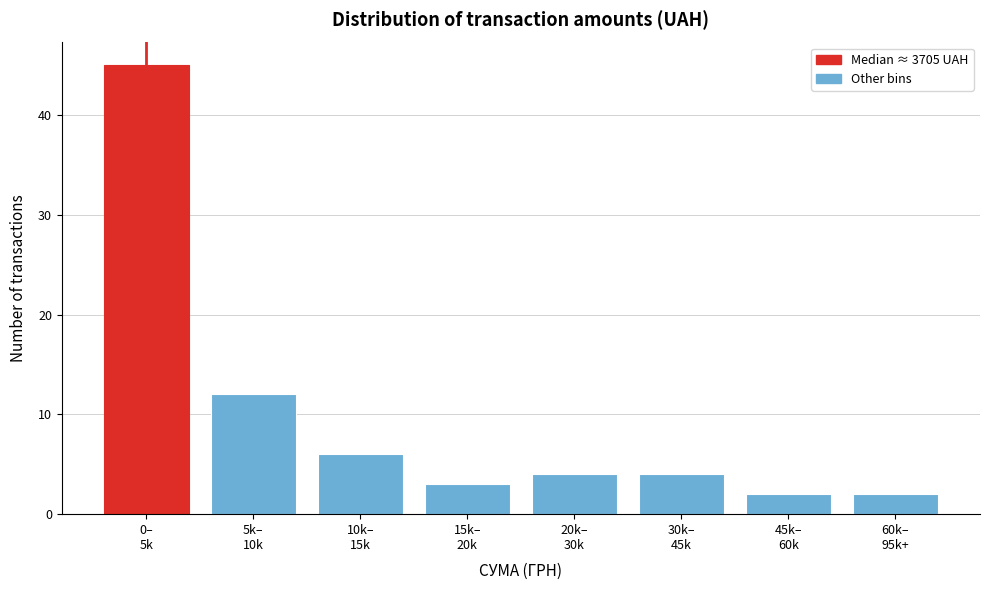

Reading right to left, list all the values displayed in this chart.

2	2	4	4	3	6	12	45